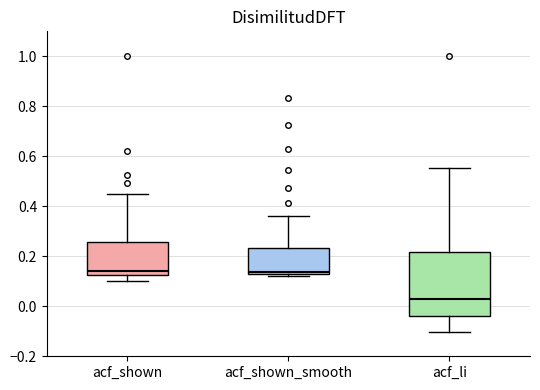

Reading left to right, read every box against the y-axis: the position of its median line, the range the box covers, and the ends of its whiskers. The values are not printed on the chart, so give them approximately, as read against the axis.

acf_shown: median 0.14, box 0.12 to 0.26, whiskers 0.10 to 0.46
acf_shown_smooth: median 0.14 (just above the box's lower edge), box 0.14 to 0.24, whiskers 0.12 to 0.36
acf_li: median 0.04, box -0.04 to 0.22, whiskers -0.10 to 0.56